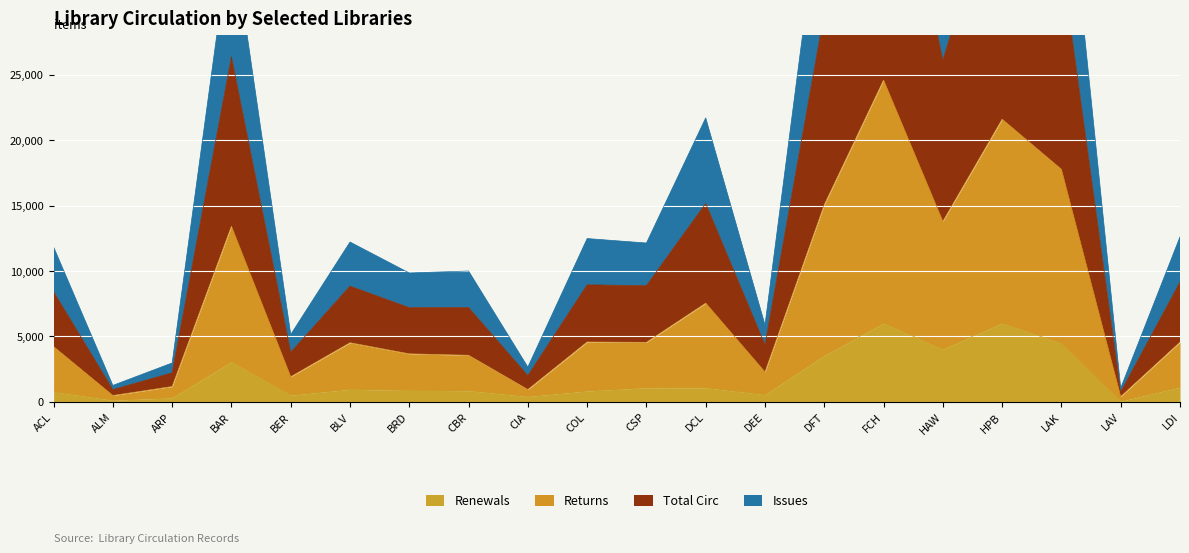

List the series in order of their overall mean, highest first.

Returns, Total Circ, Issues, Renewals